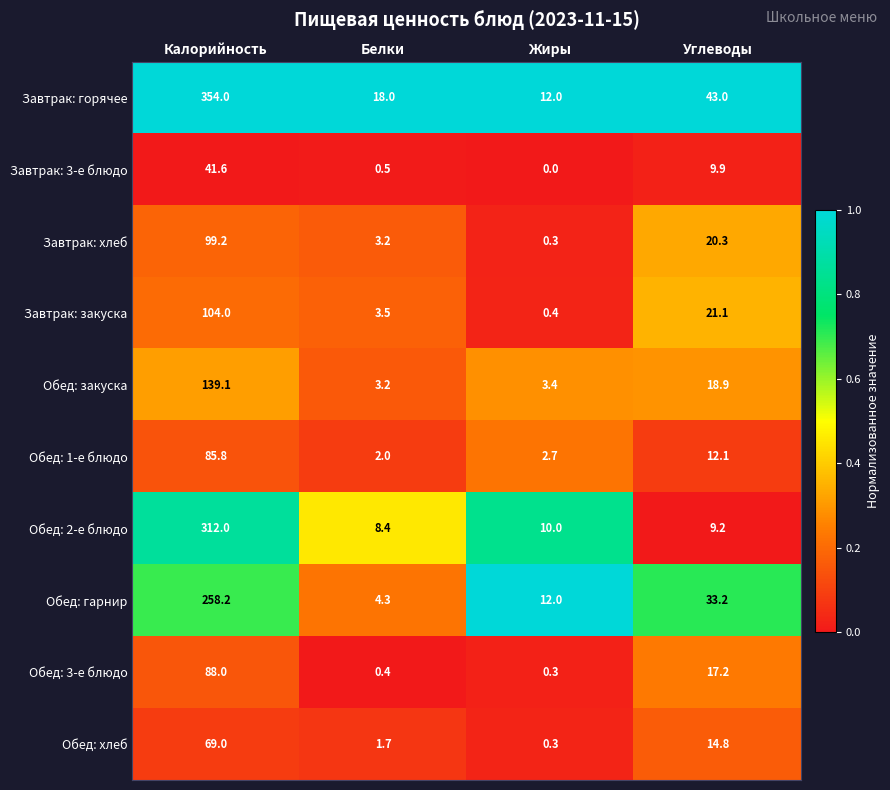

What is the maximum value shown in the chart?

354.0